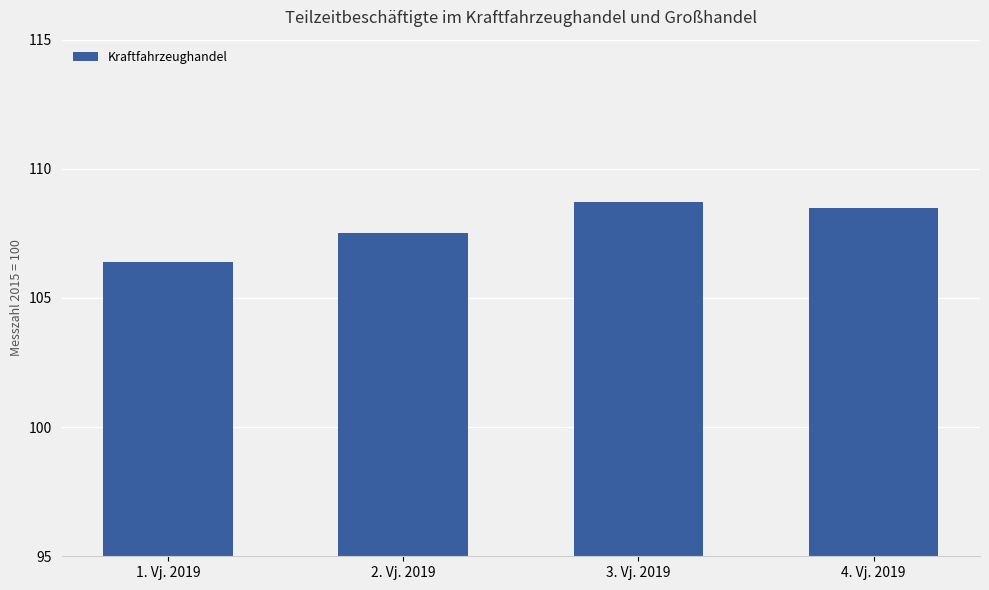

What position from the left is 2. Vj. 2019?

2